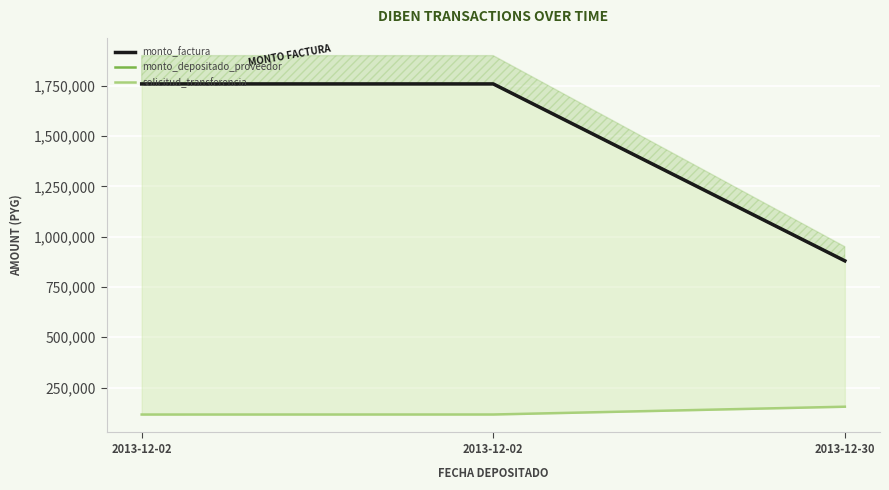

What are all the series names shown in the legend?

monto_factura, monto_depositado_proveedor, solicitud_transferencia